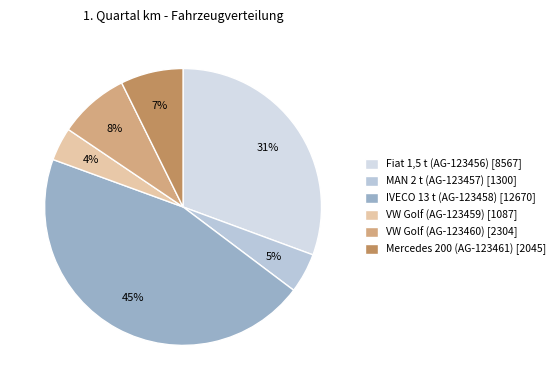

Count the number of slices in the pie.

6